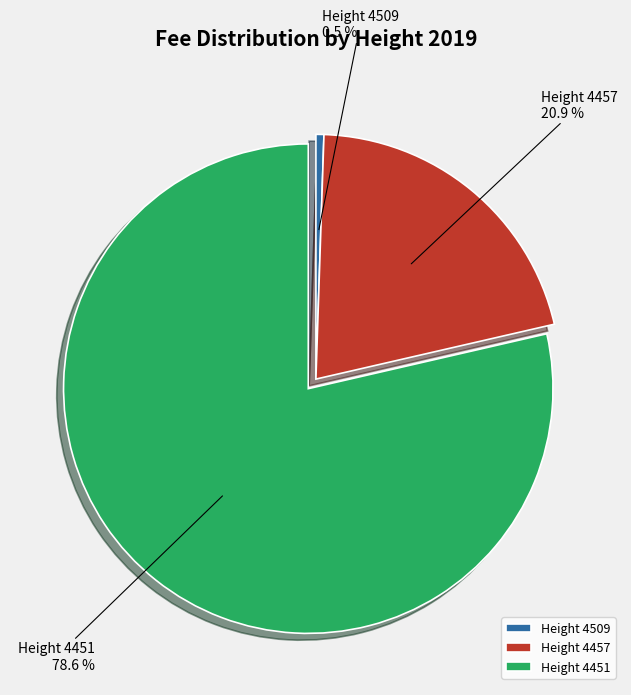

What is the largest slice in the pie chart?

Height 4451